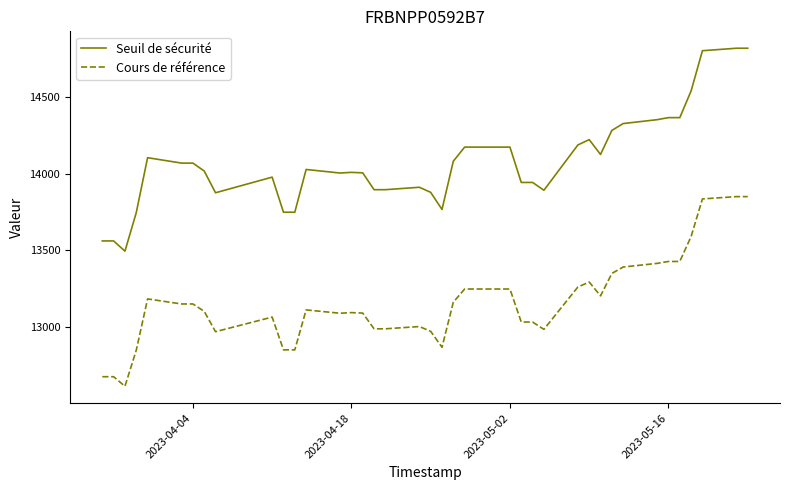

List the series in order of their overall mean, lowest first.

Cours de référence, Seuil de sécurité